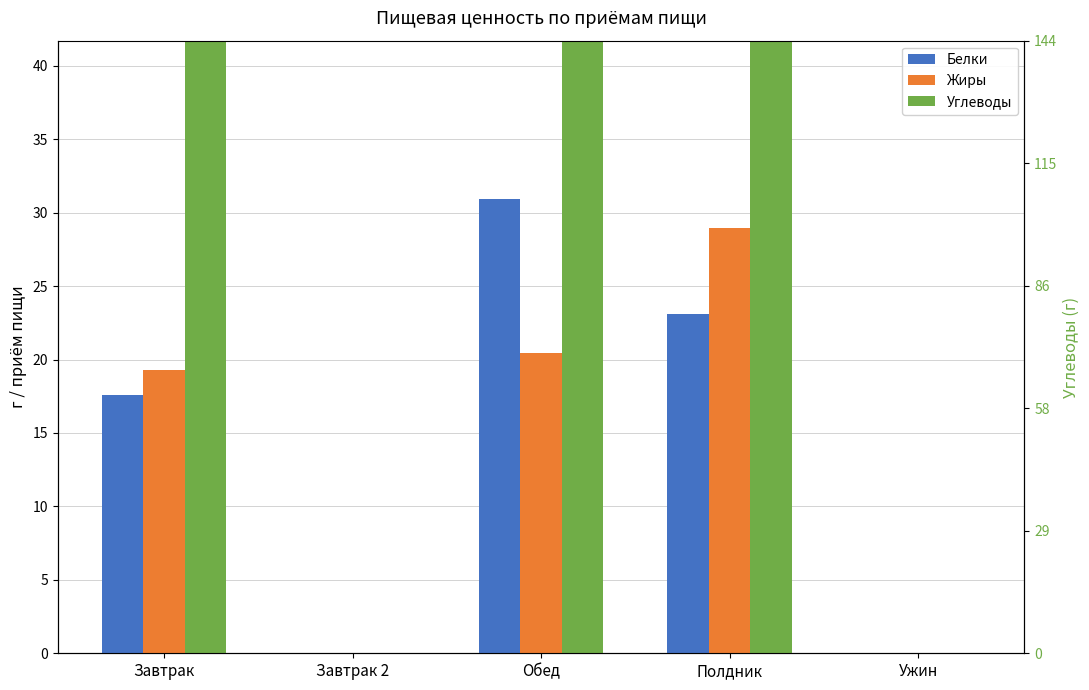

Where does the Жиры series first go above 19?

Завтрак